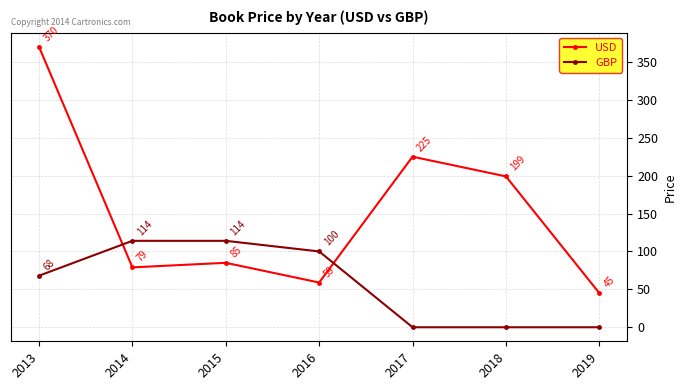

Which category has the lowest value in the USD series?

2019